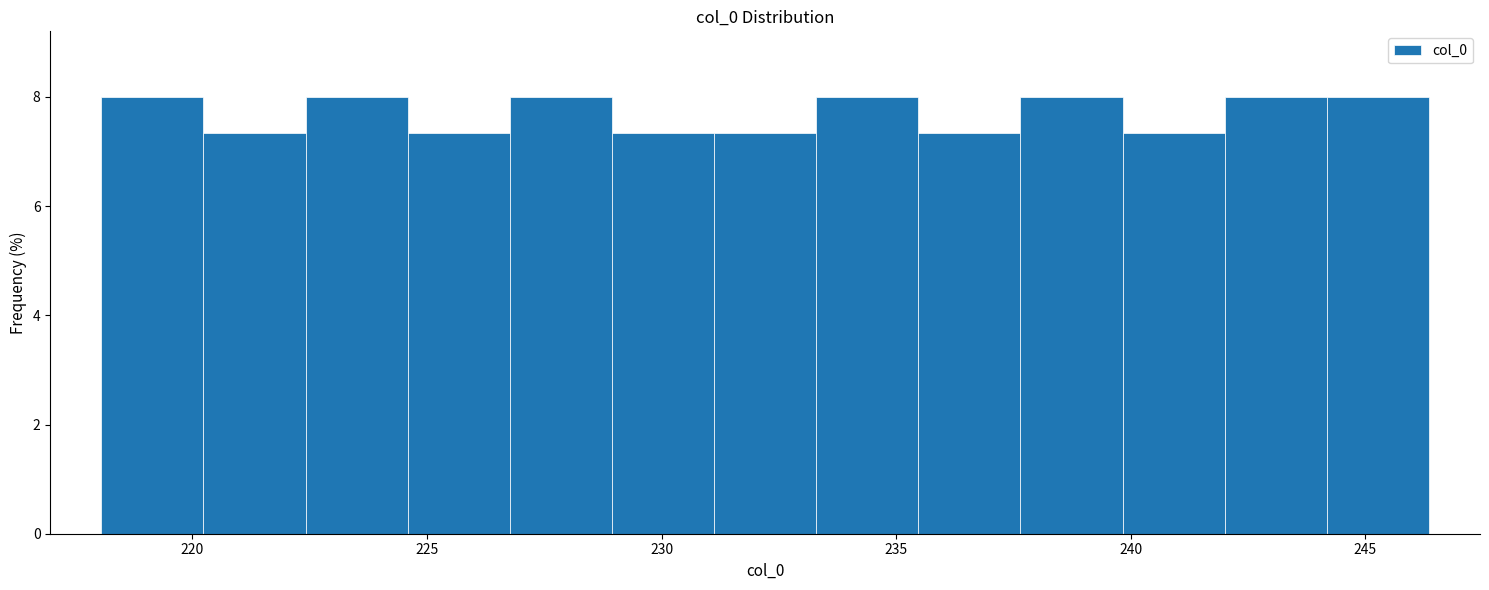

Reading left to right, list every bar in this chart as the range it spans on the x-axis followed by its height. Neither the bar edges nor the heights are printed on the chart, so give them approximately, as read against the axes.

218.0 to 220.0: 8.0
220.0 to 222.5: 7.4
222.5 to 224.5: 8.0
224.5 to 227.0: 7.4
227.0 to 229.0: 8.0
229.0 to 231.0: 7.4
231.0 to 233.5: 7.4
233.5 to 235.5: 8.0
235.5 to 237.5: 7.4
237.5 to 240.0: 8.0
240.0 to 242.0: 7.4
242.0 to 244.0: 8.0
244.0 to 246.5: 8.0